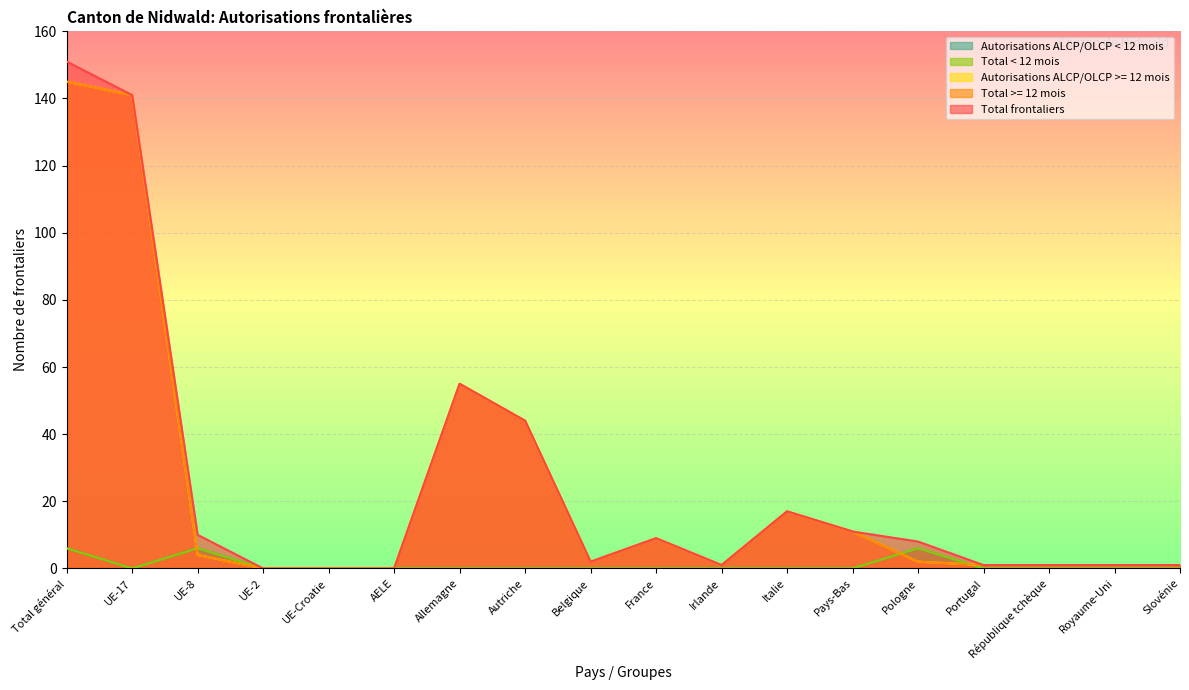

At which category does Total < 12 mois reach its first local peak?

UE-8